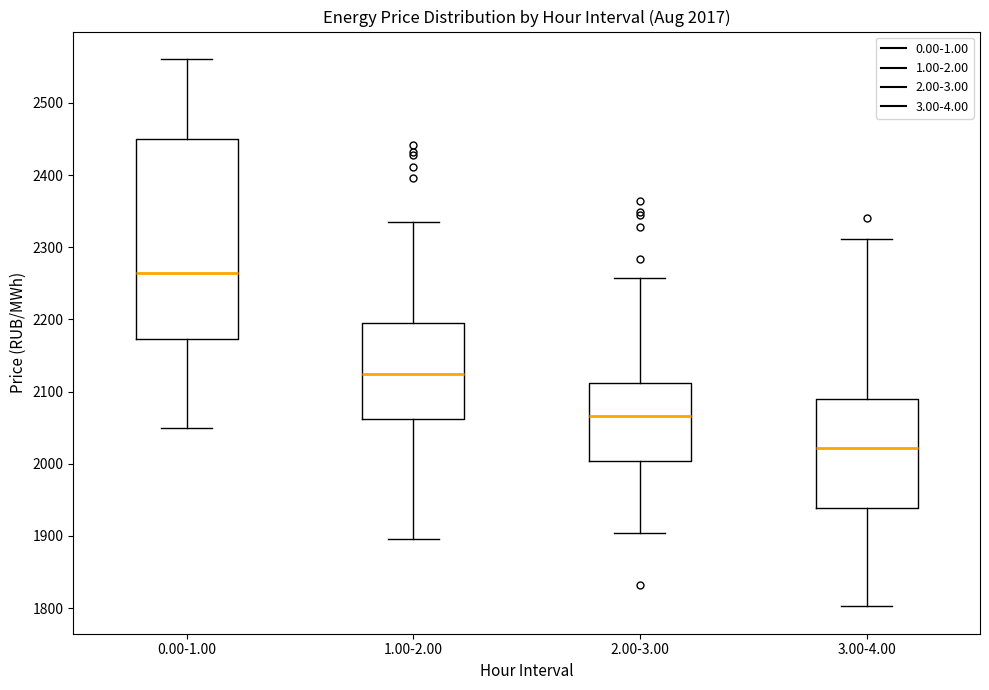

Which box's median line is the highest?

0.00-1.00